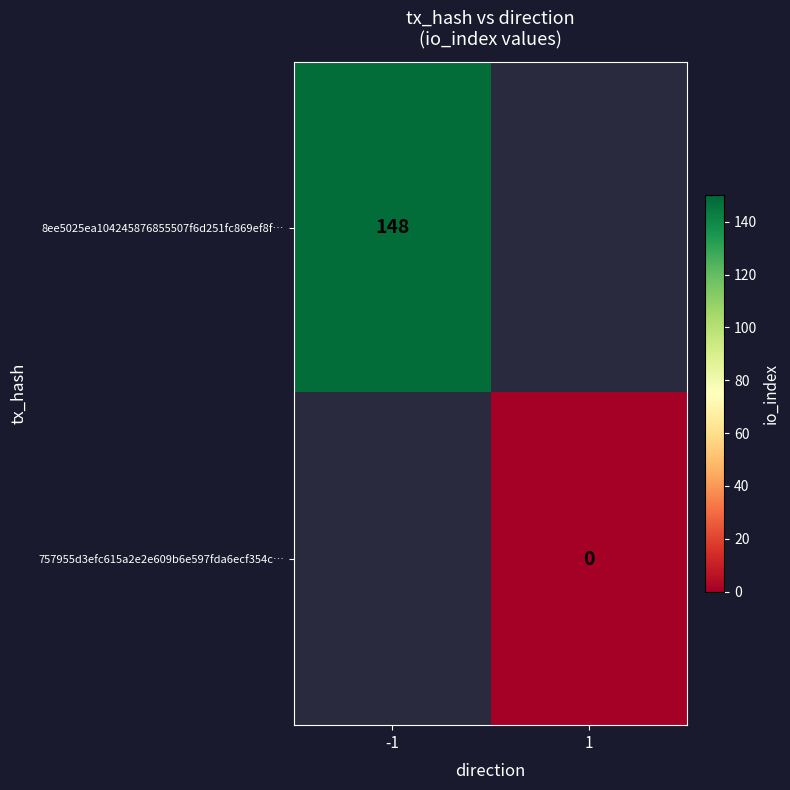

The 8ee5025ea104245876855507f6d251fc869ef8f… series shows 228 at -1. True or false?

False